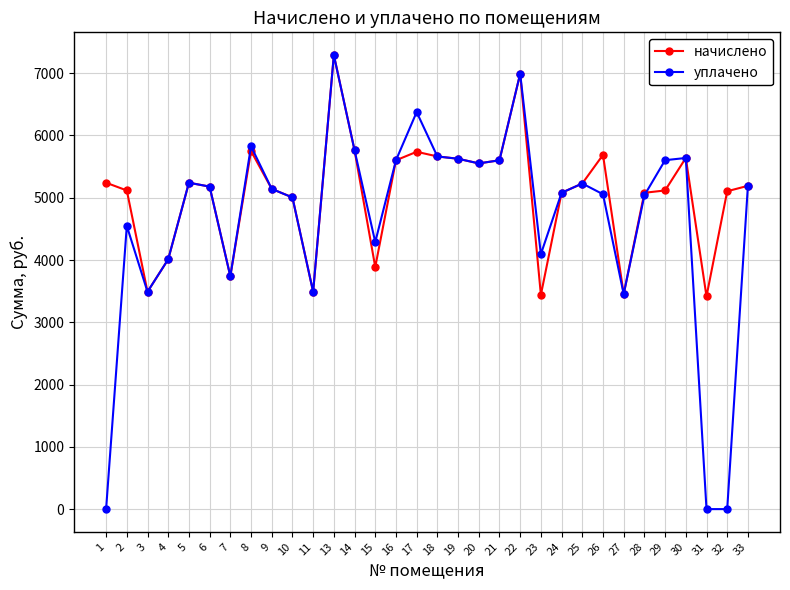

True or false: начислено has more than 1 points higher than both neighbors.

True